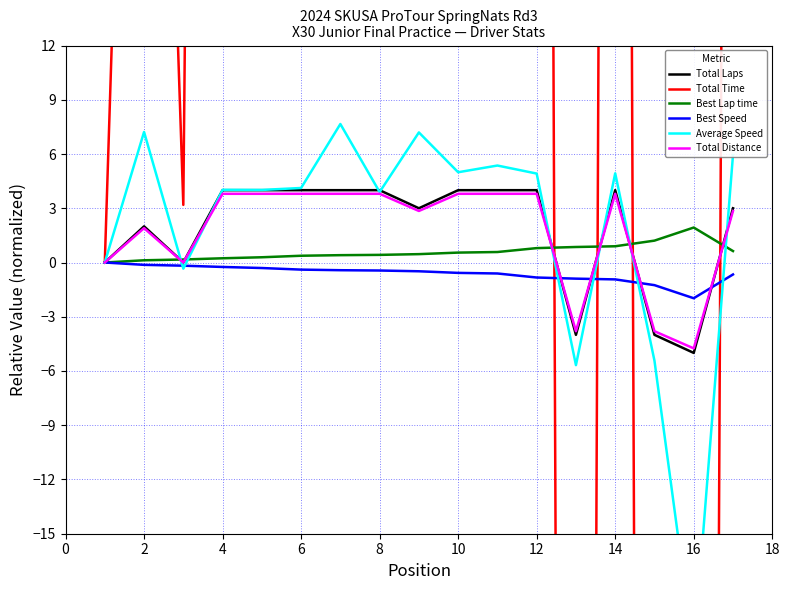

Which series has the largest total across all categories?

Total Time